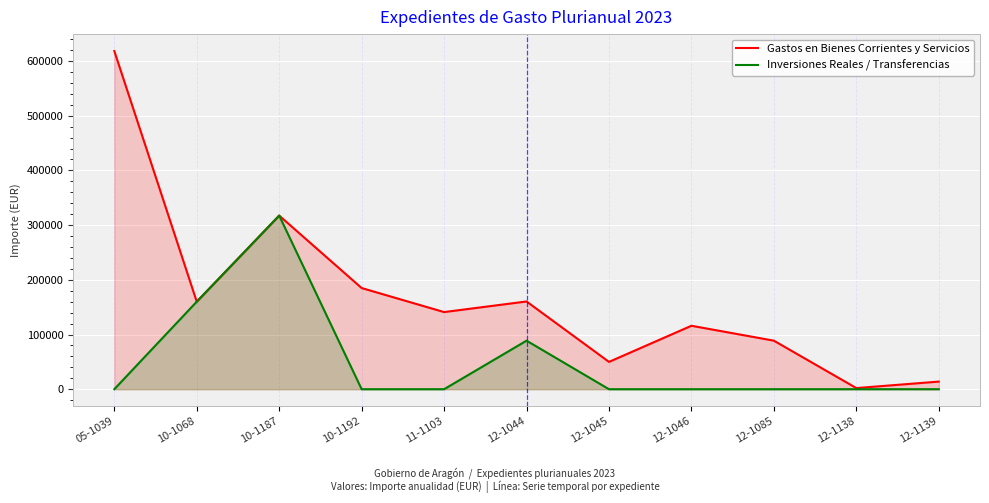

True or false: Gastos en Bienes Corrientes y Servicios and Inversiones Reales / Transferencias cross at least once.

False